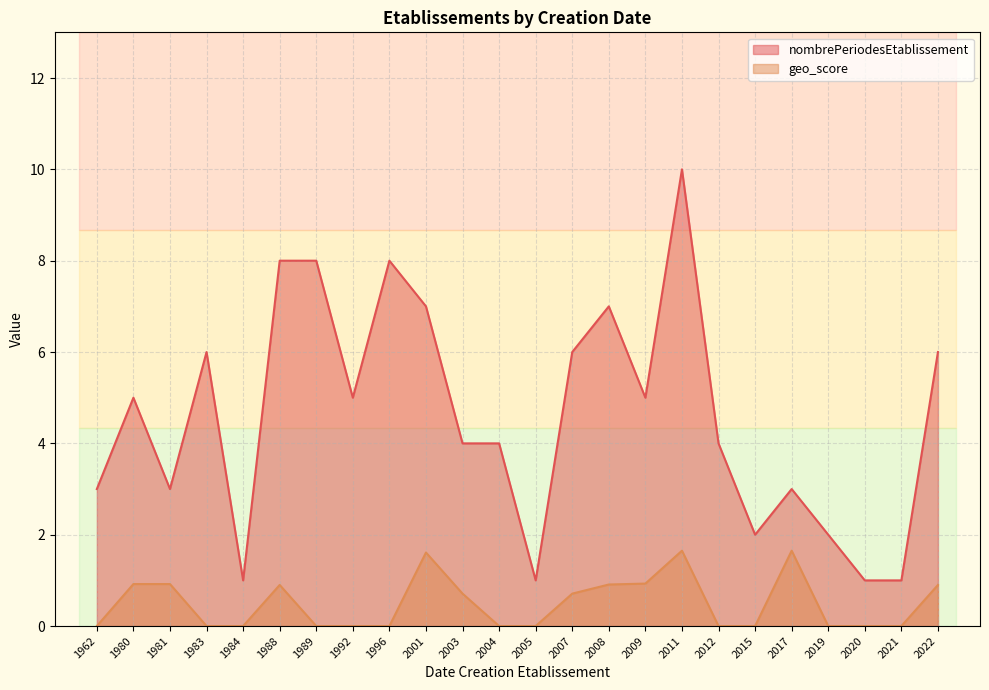

Which series changed the most between 1989 and 2008?

nombrePeriodesEtablissement